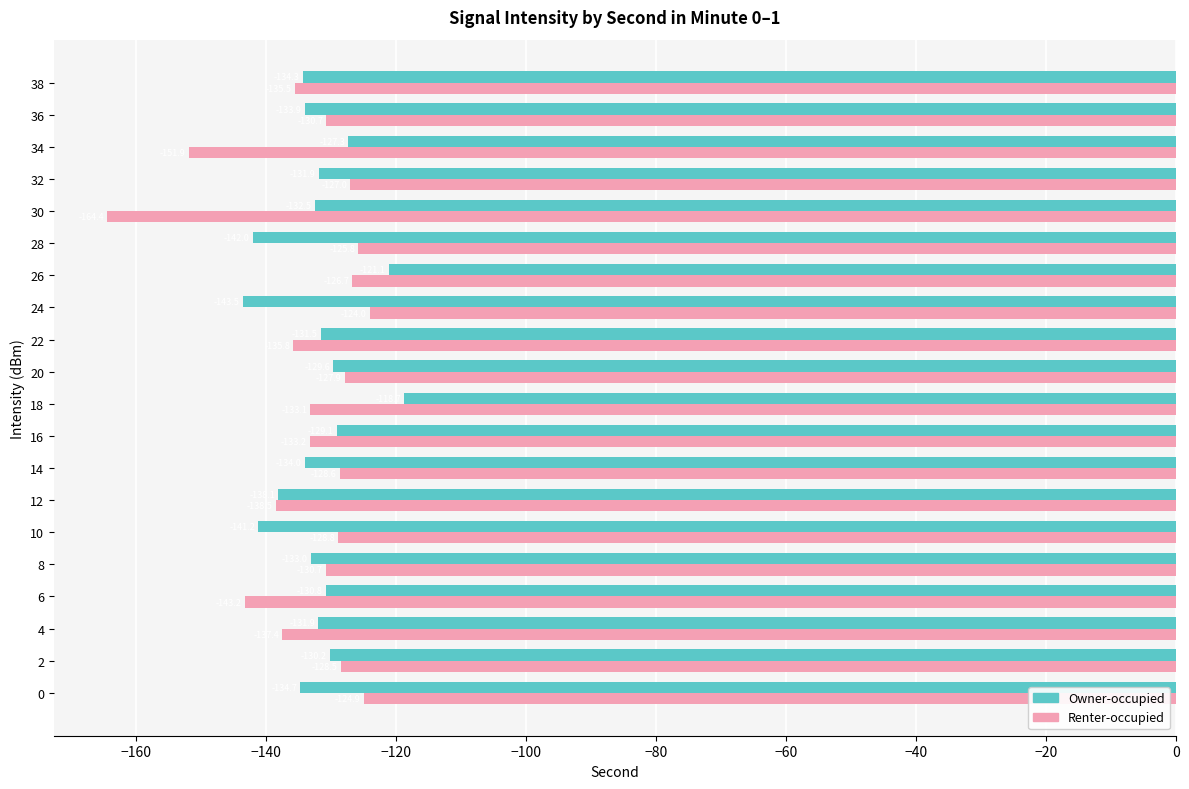

What is the average value of the Renter-occupied series?

-133.8